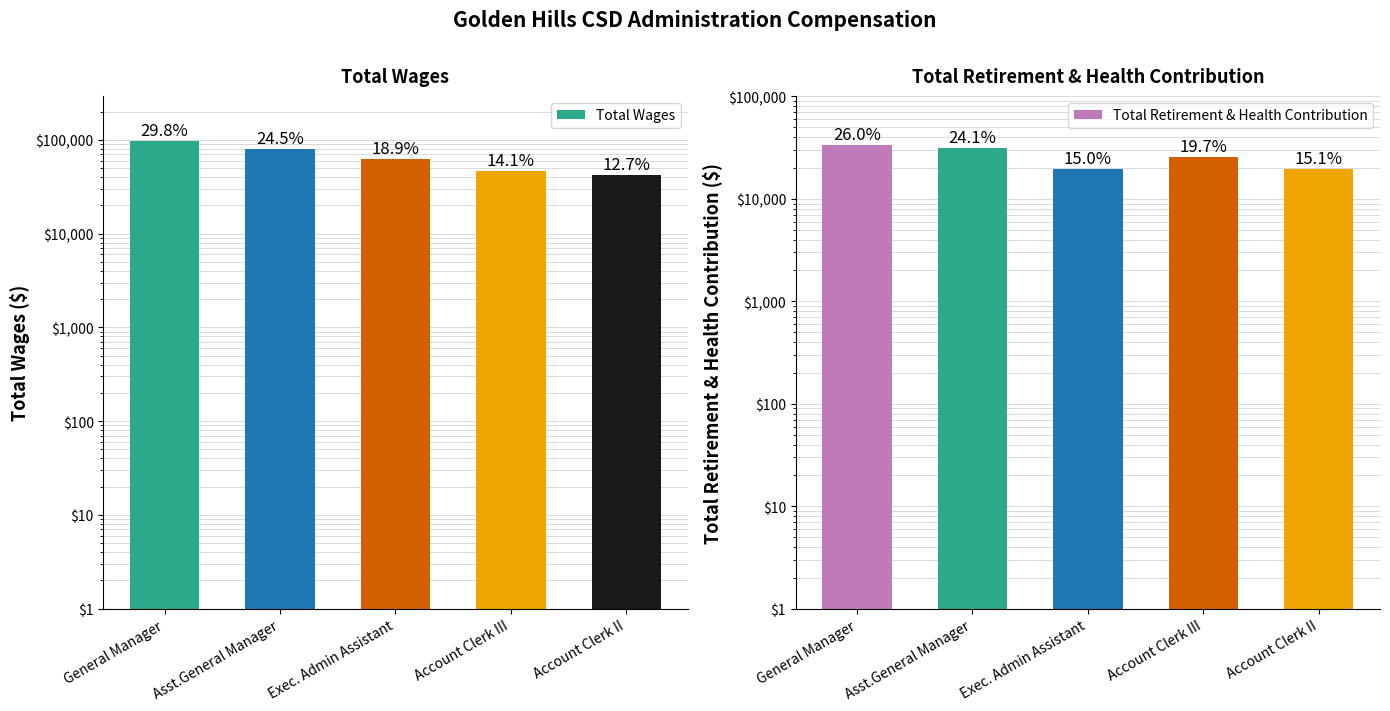

Reading left to right, extract all data points from this chart.

Total Wages: 98090	80654	62203	46479	41852
Total Retirement & Health Contribution: 33684	31244	19493	25600	19623